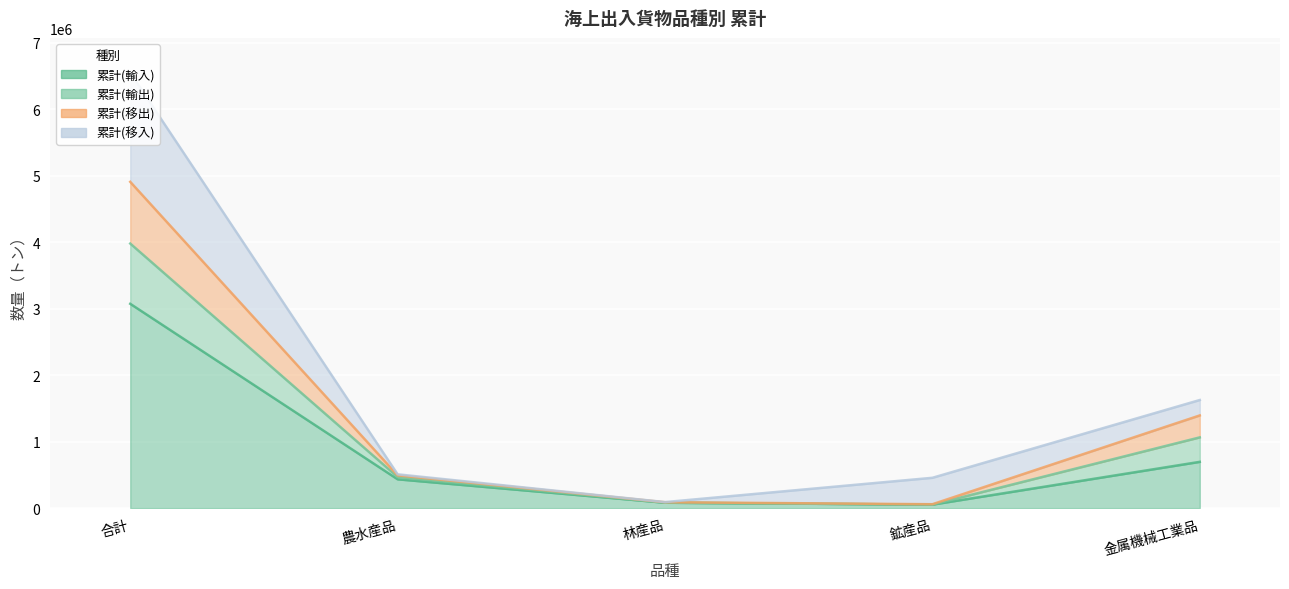

What is the label of the 5th point from the right?

合計